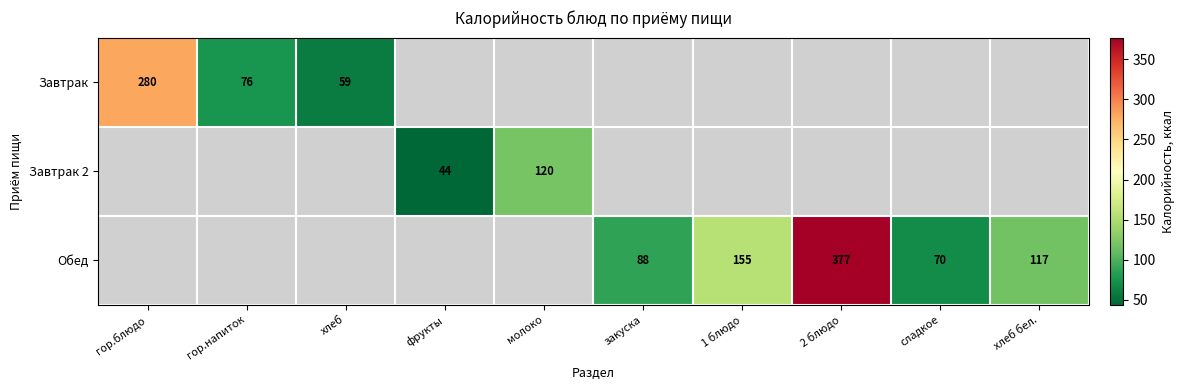

At how many categories does at least one series exceed 49?

9